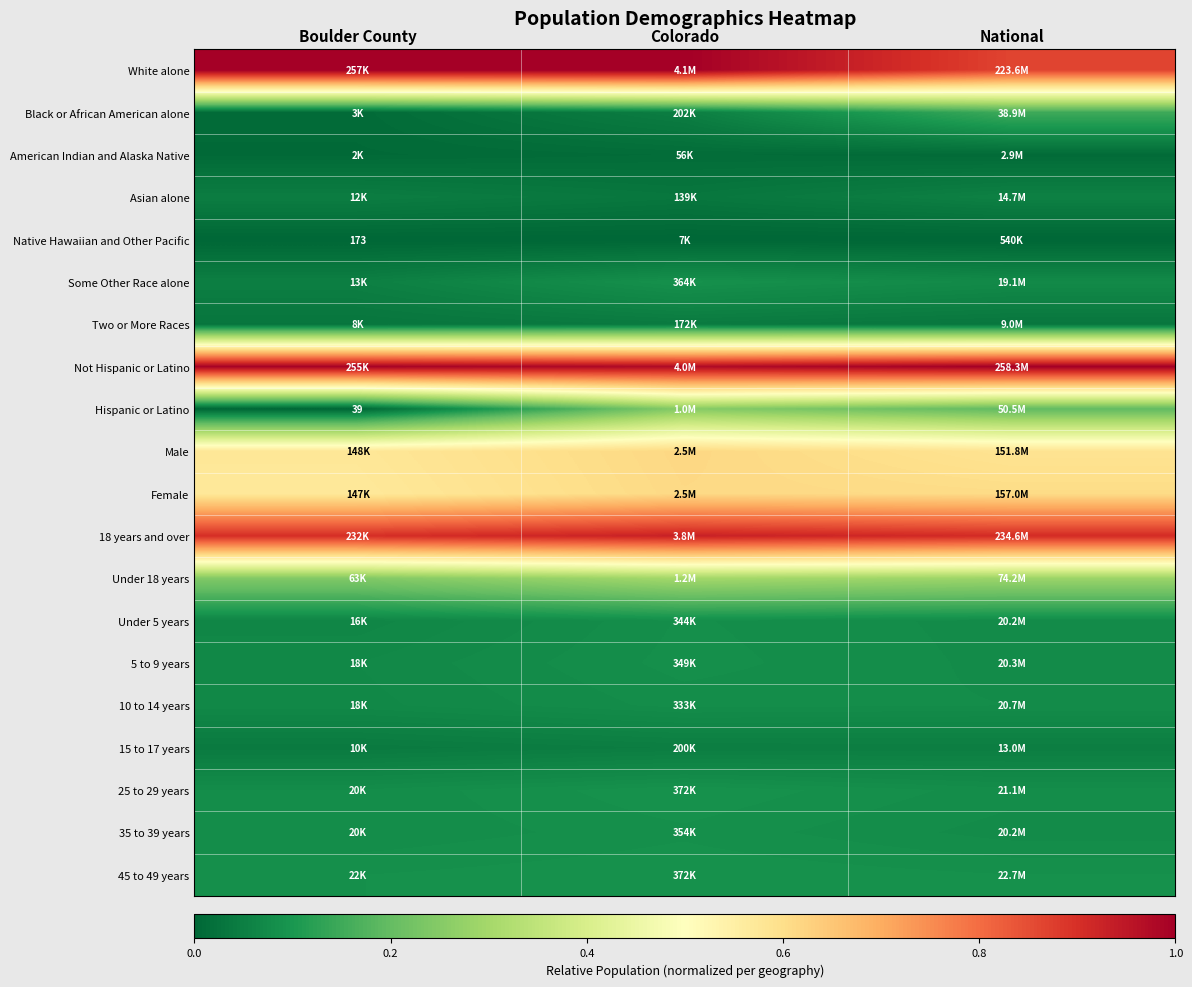

Which category has the highest value in the Asian alone series?

National